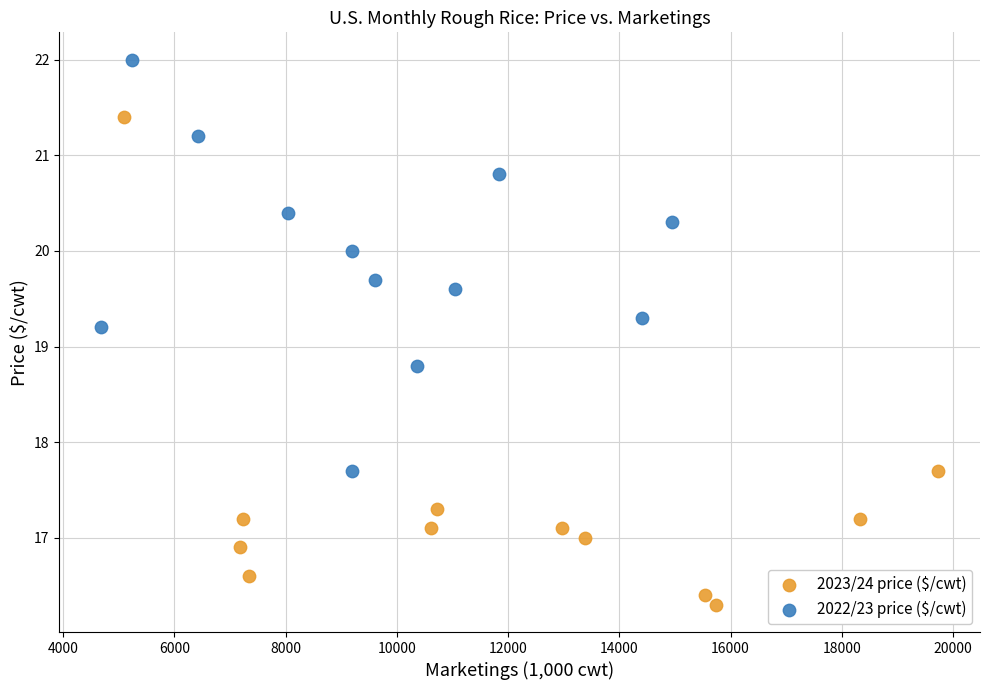

Which series contains the highest Y value?

2022/23 price ($/cwt)